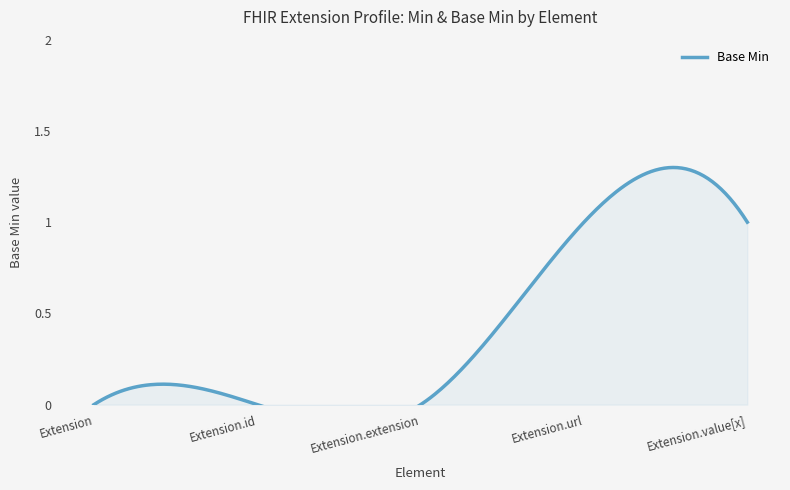

How many data points are above 0?

2